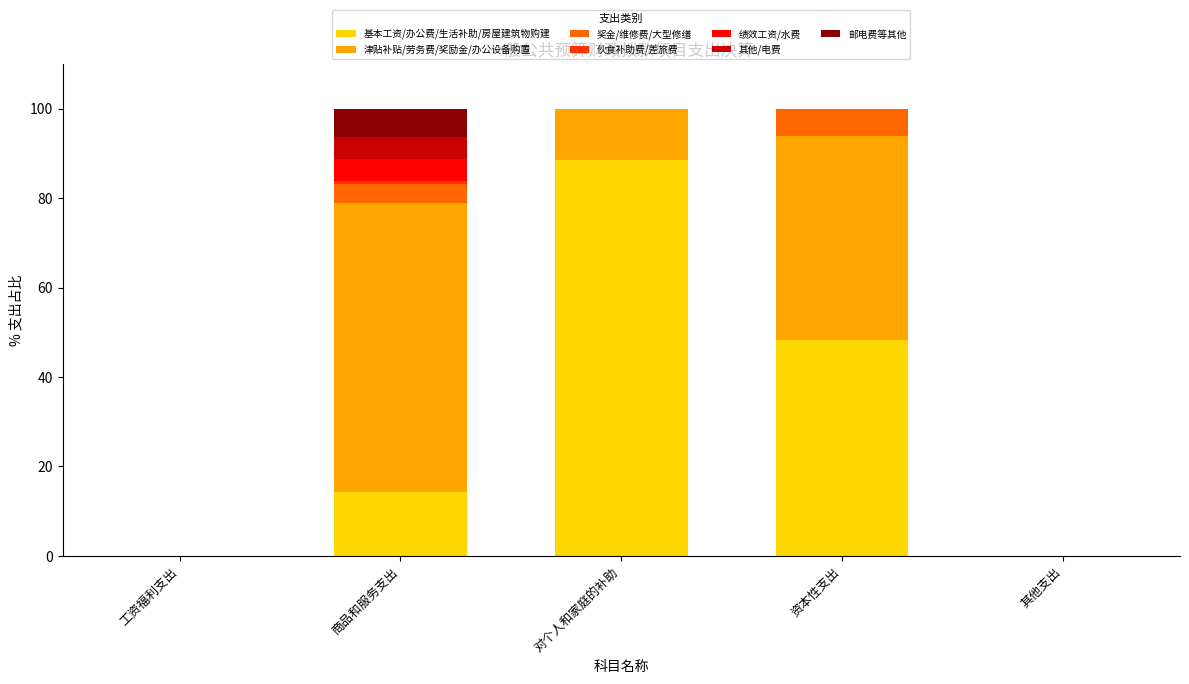

Which category has the highest value in the 基本工资/办公费/生活补助/房屋建筑物购建 series?

对个人和家庭的补助